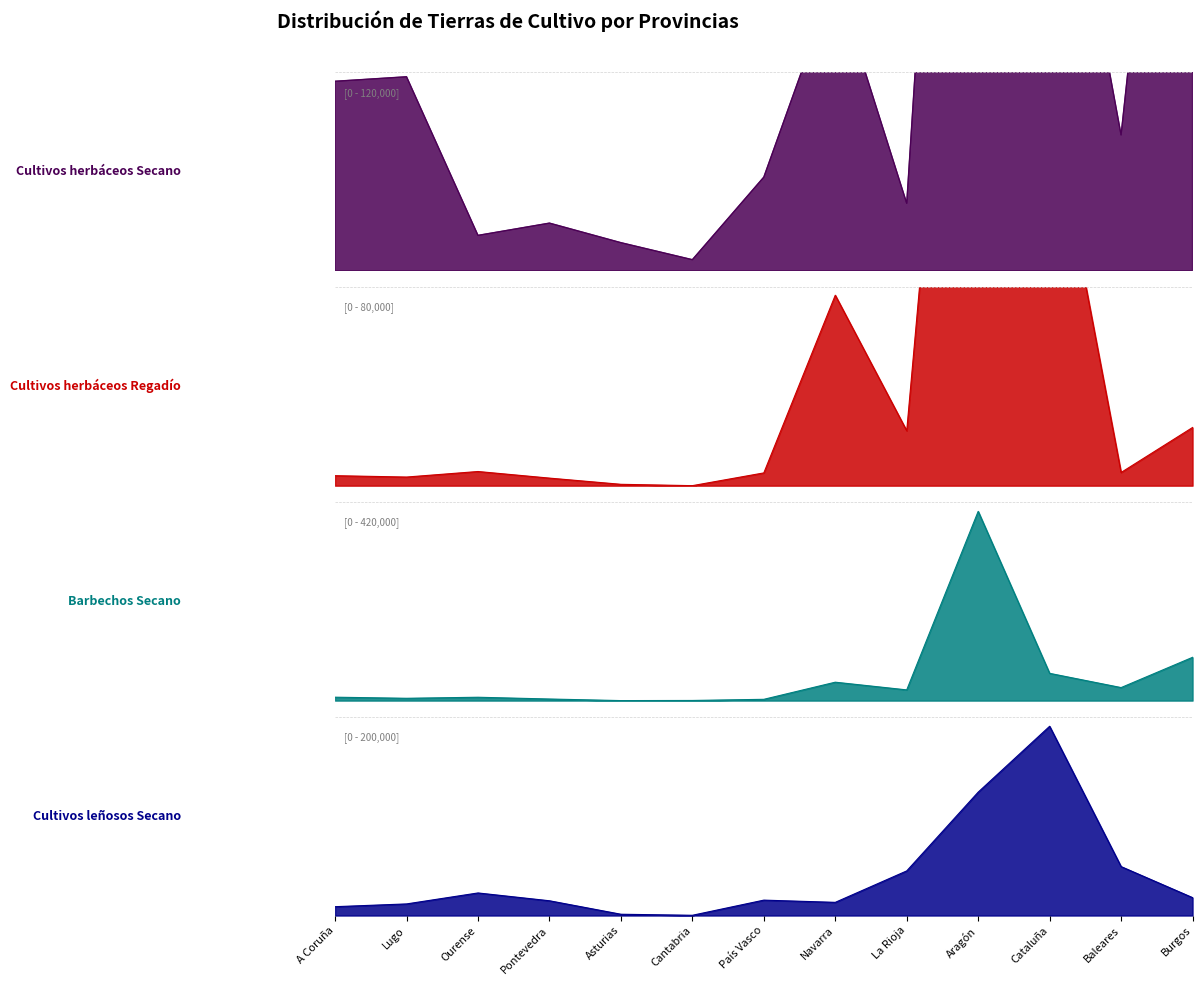

Where does the Cultivos leñosos Secano series first go above 15465?

Ourense